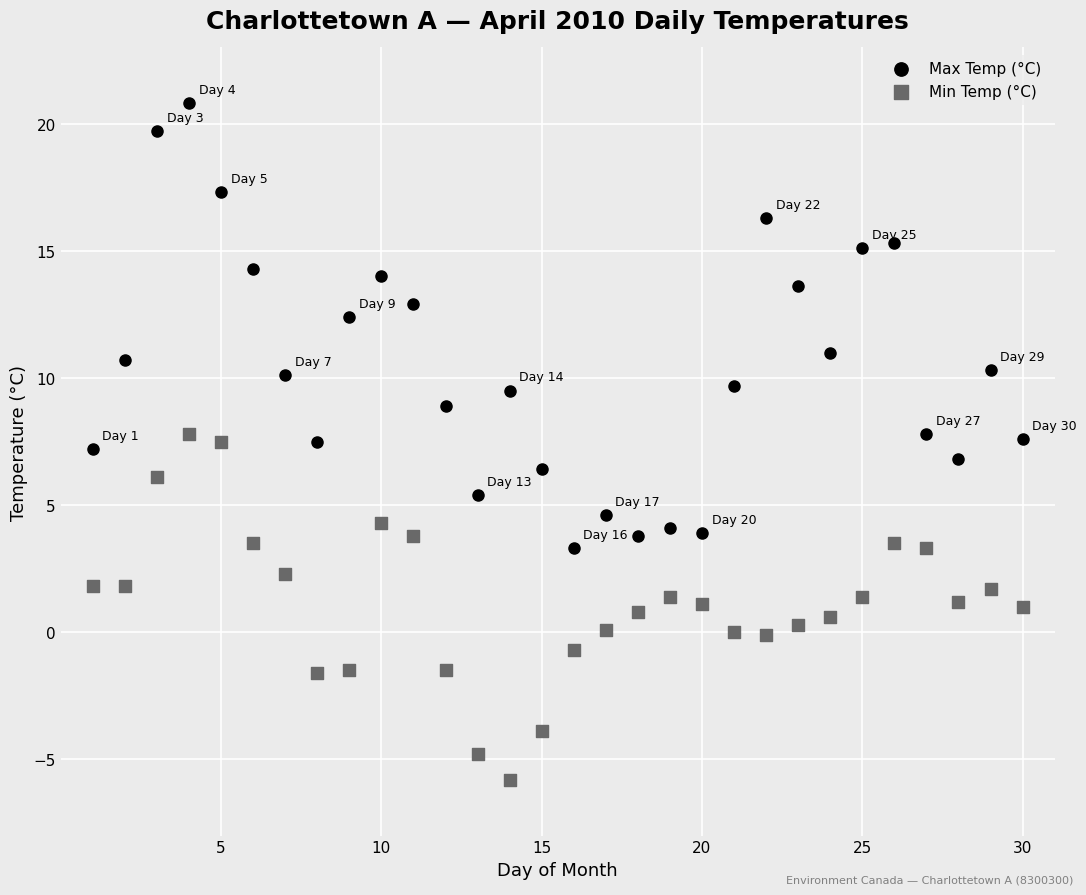

In the Max Temp (°C) series, what Y value is closest to 12?

12.4